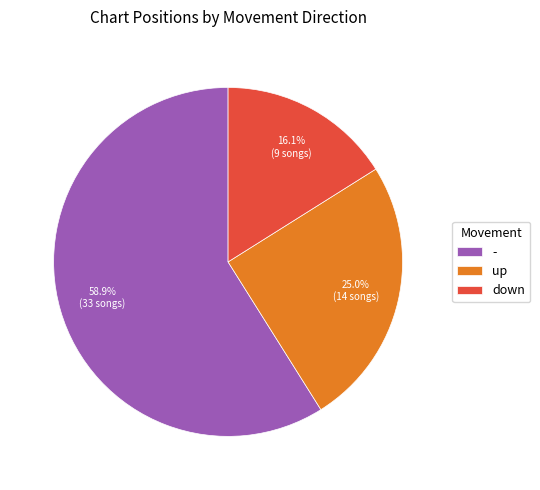

Is it true that - is 73% of the pie?

False